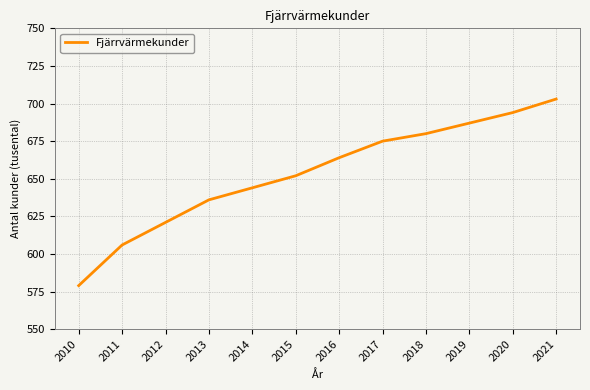

Reading left to right, transcribe all the data shown in this chart.

2010=579	2011=606	2012=621	2013=636	2014=644	2015=652	2016=664	2017=675	2018=680	2019=687	2020=694	2021=703